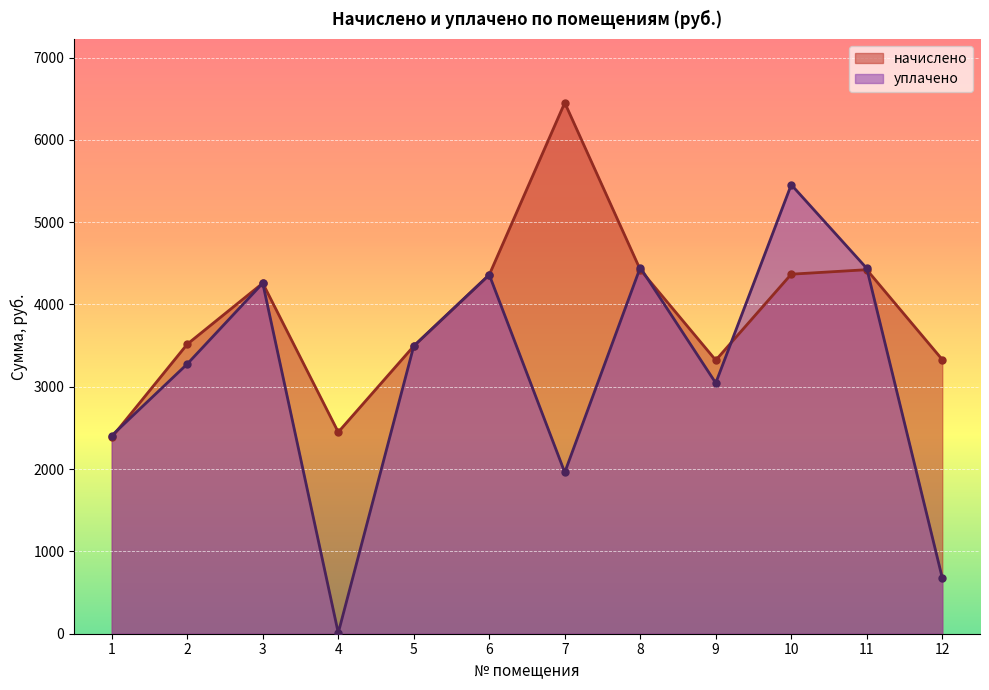

What is the approximate value of уплачено at 9?

3046.0